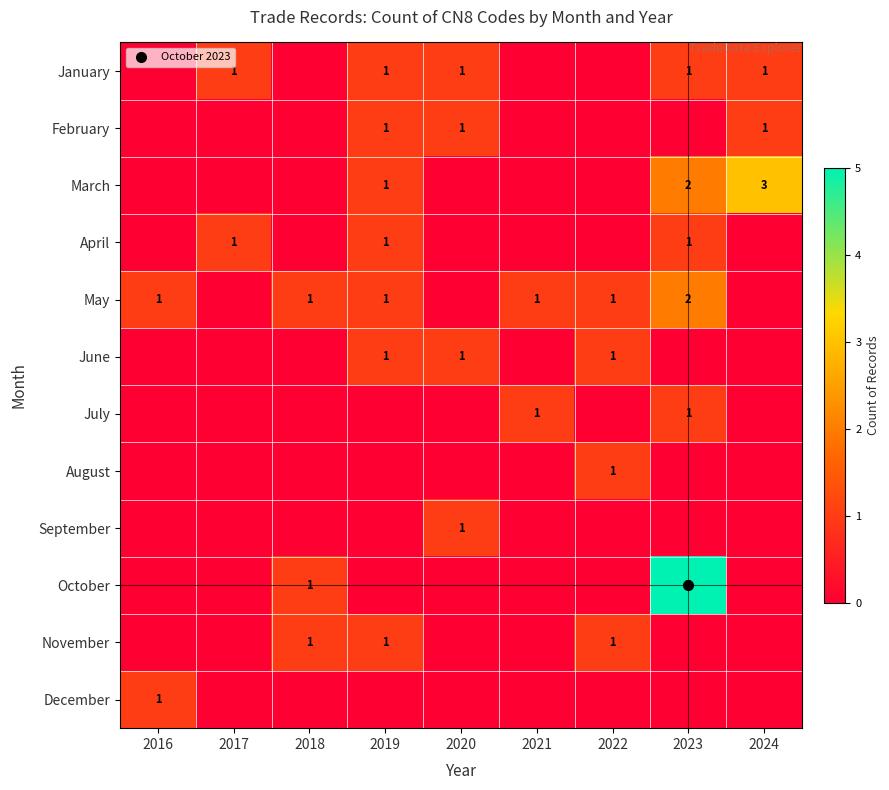

What is the difference between the highest and lowest values at 2018?

1